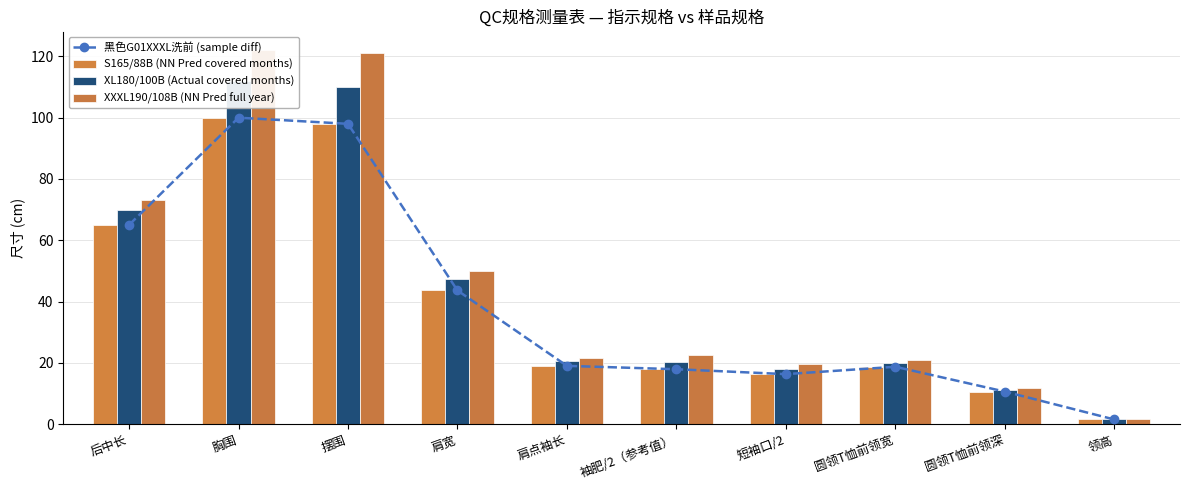

Rank the categories by XXXL190/108B (NN Pred full year) value from highest to lowest.

胸围, 摆围, 后中长, 肩宽, 袖肥/2（参考值）, 肩点袖长, 圆领T恤前领宽, 短袖口/2, 圆领T恤前领深, 领高